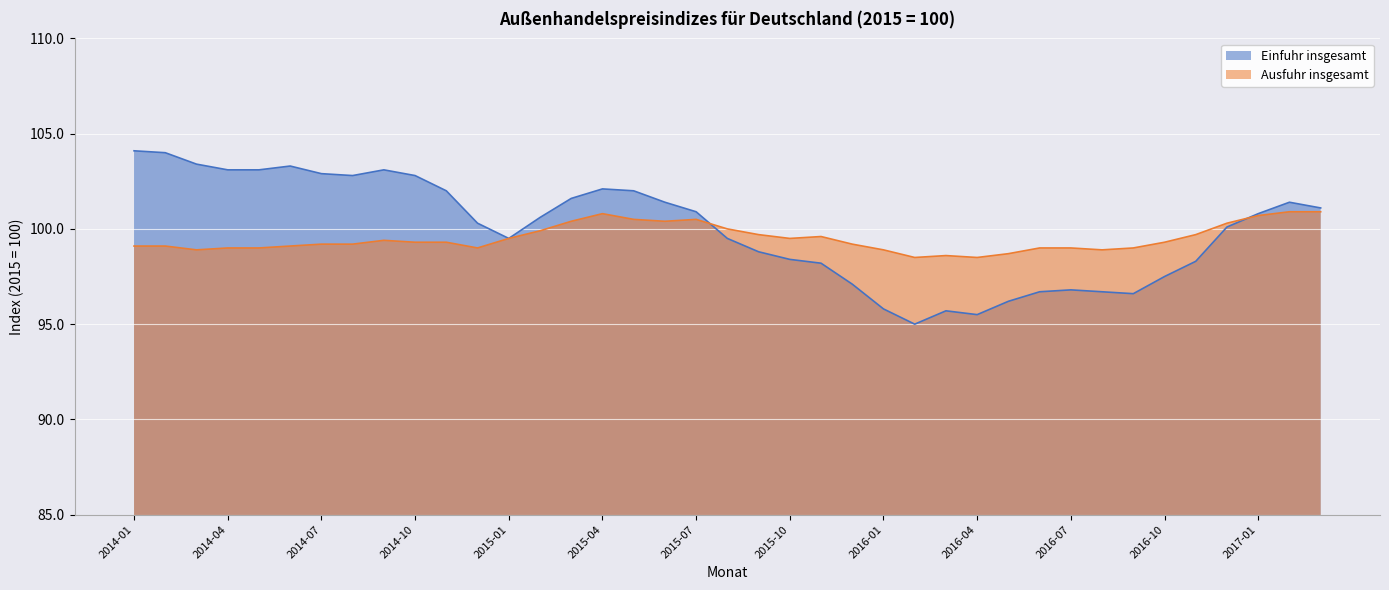

What is the average value of the Einfuhr insgesamt series?

100.0